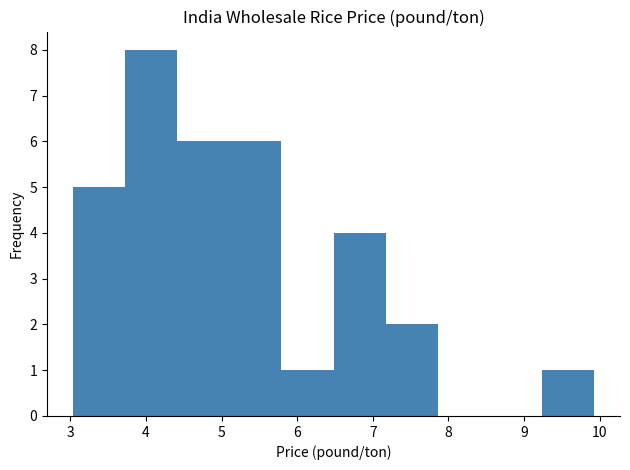

Reading left to right, list every bar in this chart as the range it spans on the x-axis followed by its height. Neither the bar edges nor the heights are printed on the chart, so give them approximately, as read against the axes.

3.0 to 3.7: 5
3.7 to 4.4: 8
4.4 to 5.1: 6
5.1 to 5.8: 6
5.8 to 6.5: 1
6.5 to 7.2: 4
7.2 to 7.9: 2
7.9 to 8.5: 0
8.5 to 9.2: 0
9.2 to 9.9: 1